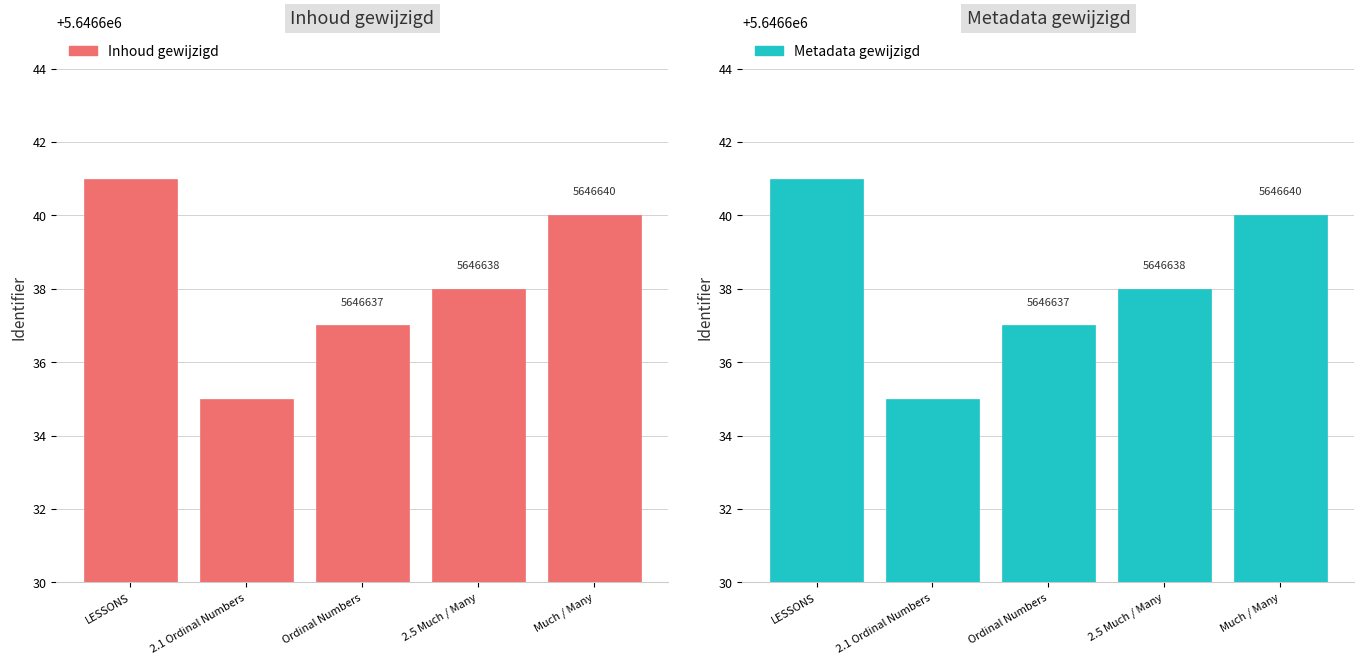

What is the total value across all series at Much / Many?

11293280